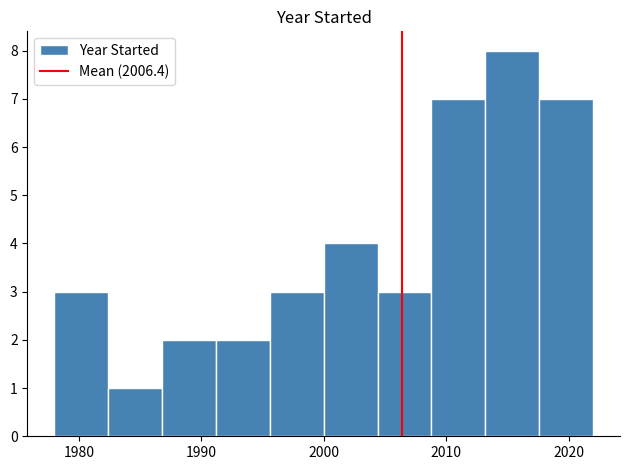

Reading left to right, list every bar in this chart as the range it spans on the x-axis followed by its height. Neither the bar edges nor the heights are printed on the chart, so give them approximately, as read against the axes.

1978.0 to 1982.4: 3
1982.4 to 1986.8: 1
1986.8 to 1991.2: 2
1991.2 to 1995.6: 2
1995.6 to 2000.0: 3
2000.0 to 2004.4: 4
2004.4 to 2008.8: 3
2008.8 to 2013.2: 7
2013.2 to 2017.6: 8
2017.6 to 2022.0: 7